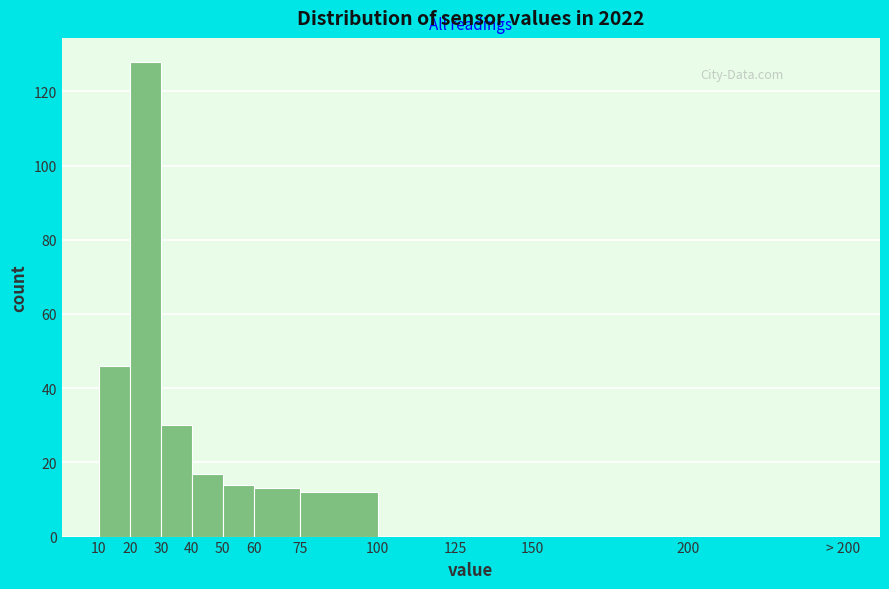

Reading left to right, transcribe all the data shown in this chart.

10=46	20=128	30=30	40=17	50=14	60=13	75=12	100=0	125=0	150=0	200=0